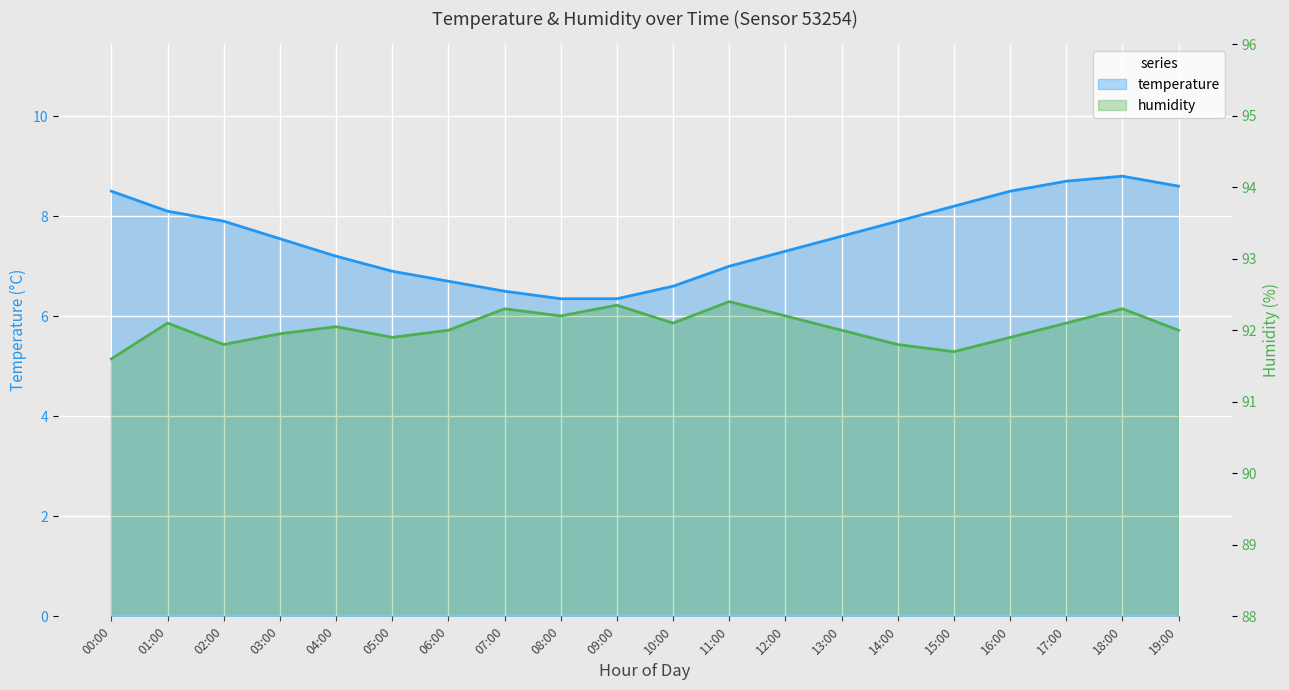

Where is the first local maximum for humidity?

01:00